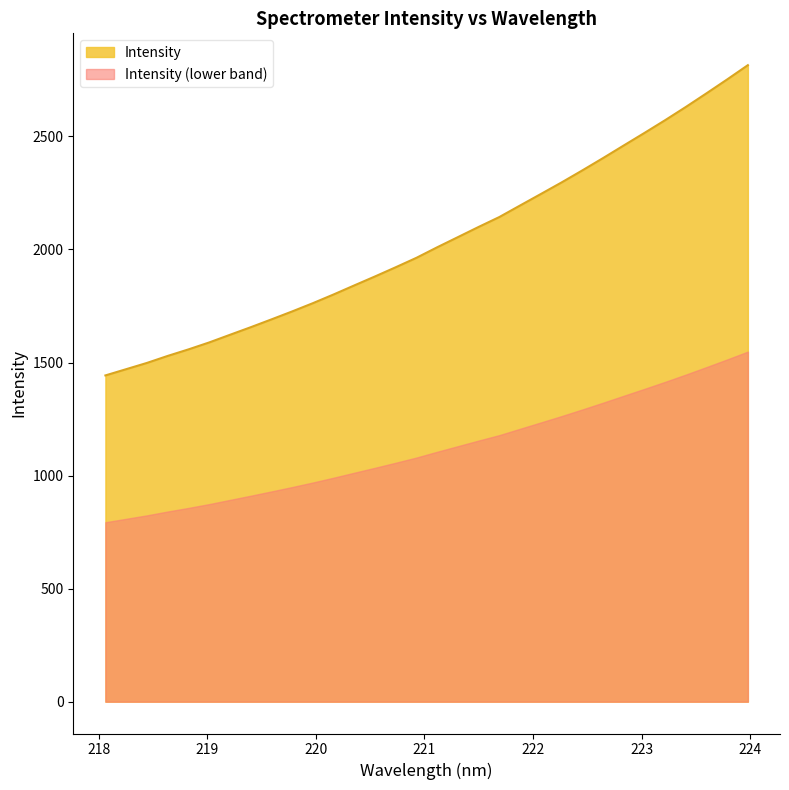

Which series has the largest range (max minus min)?

Intensity